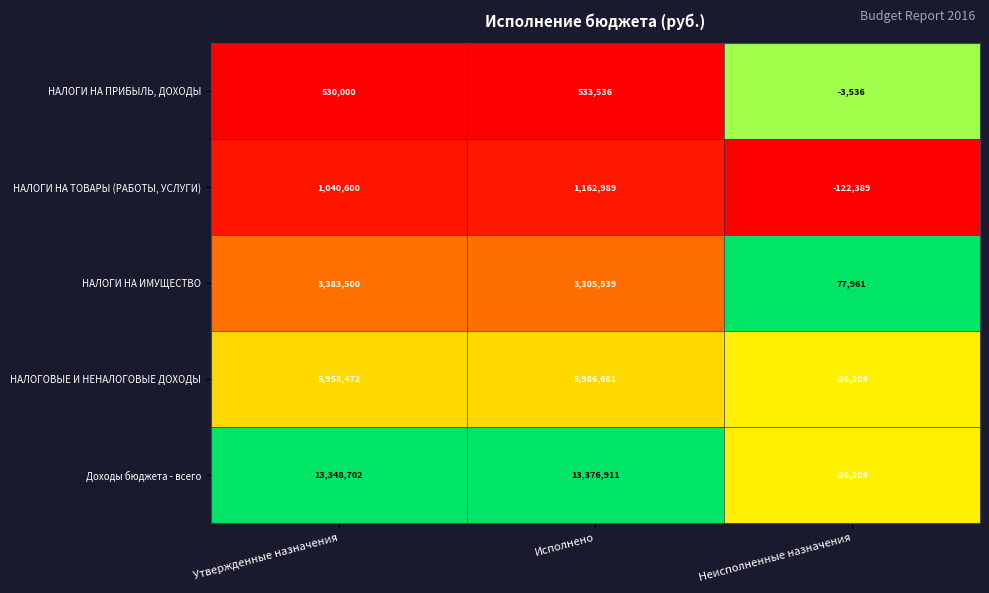

What value does the Доходы бюджета - всего series have at Исполнено?

13376911